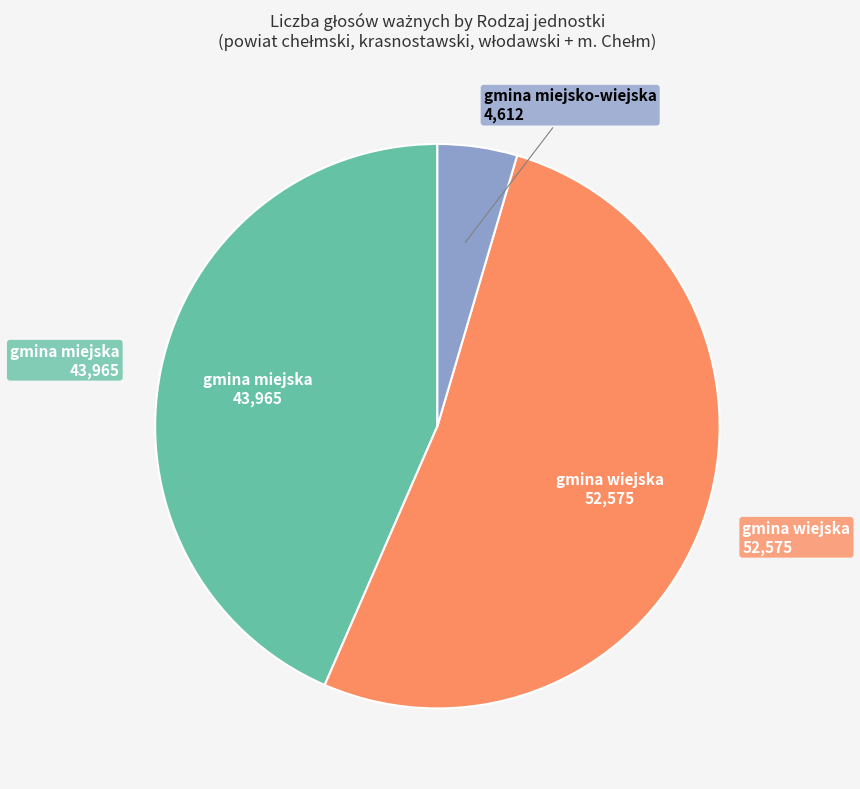

Is there a majority slice in this chart?

Yes